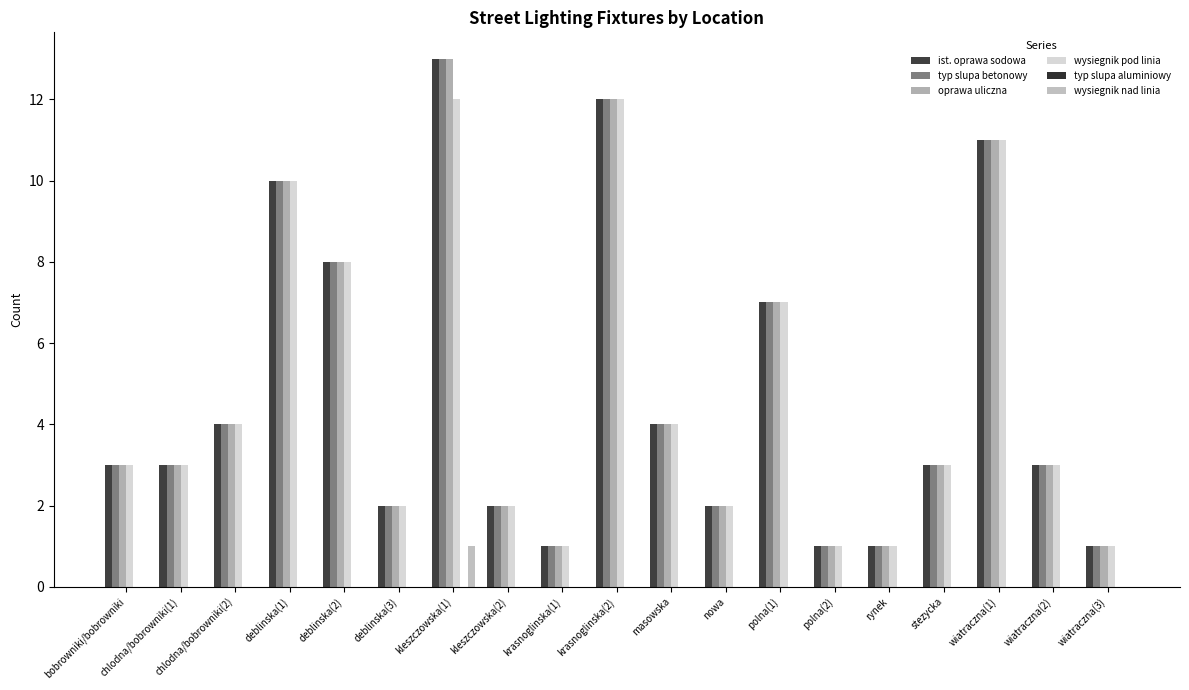

How many groups of bars are there?

19